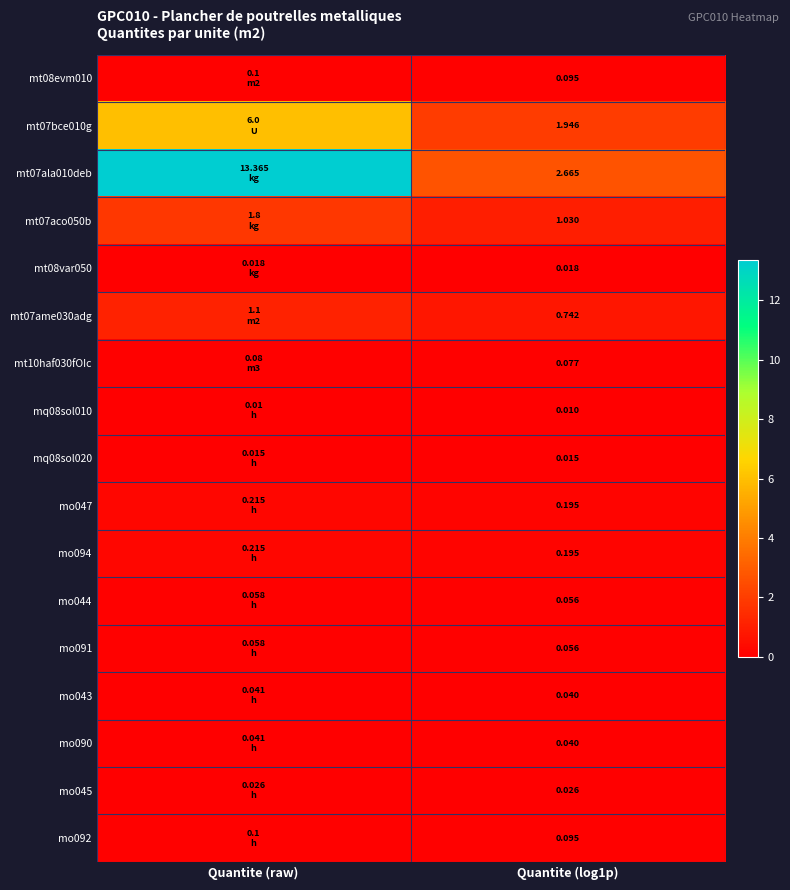

What is the lowest value of the mo047 series?

0.2